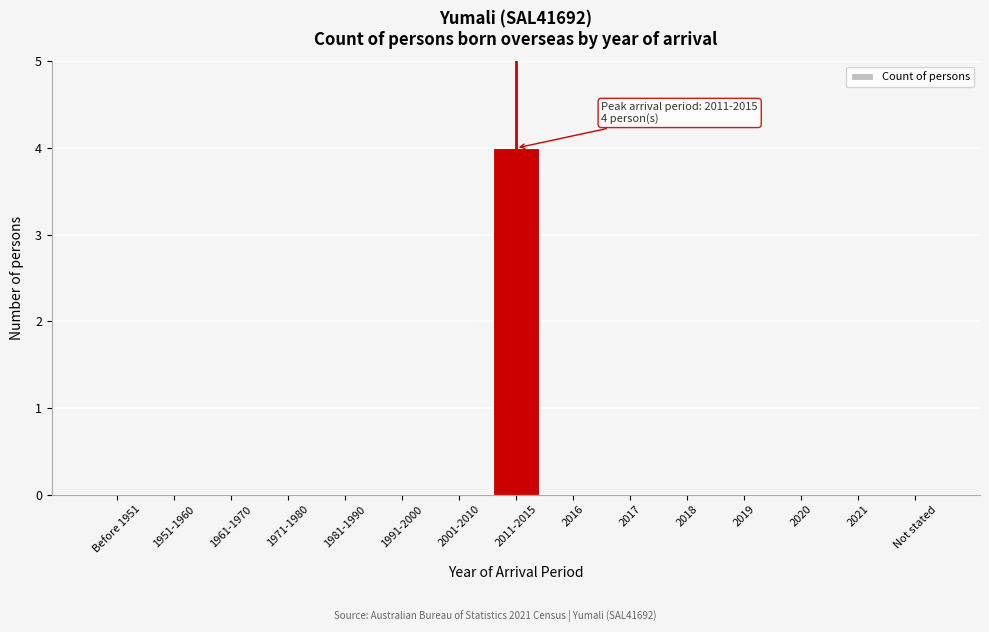

What is the change in value from 2011-2015 to 2021?

-4